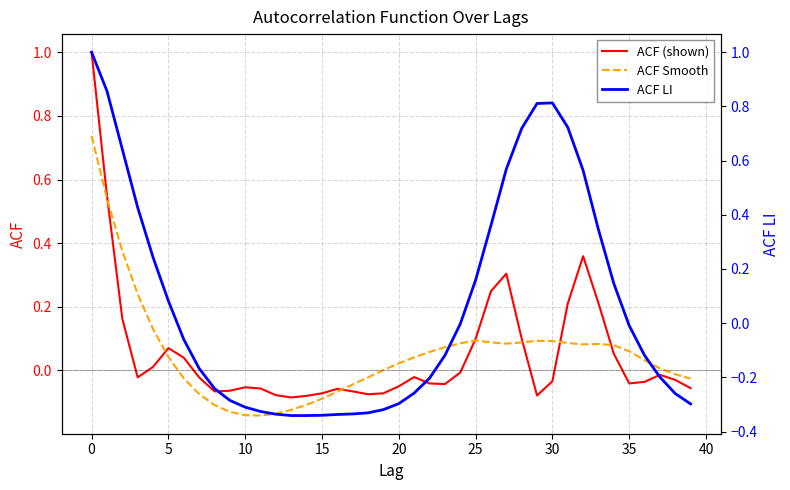

Reading left to right, extract all data points from this chart.

ACF (shown): 1.0	0.6	0.2	-0.0	0.0	0.1	0.0	-0.0	-0.1	-0.1	-0.1	-0.1	-0.1	-0.1	-0.1	-0.1	-0.1	-0.1	-0.1	-0.1	-0.1	-0.0	-0.0	-0.0	-0.0	0.1	0.2	0.3	0.1	-0.1	-0.0	0.2	0.4	0.2	0.1	-0.0	-0.0	-0.0	-0.0	-0.1
ACF Smooth: 0.7	0.5	0.4	0.2	0.1	0.0	-0.0	-0.1	-0.1	-0.1	-0.1	-0.1	-0.1	-0.1	-0.1	-0.1	-0.1	-0.0	-0.0	0.0	0.0	0.0	0.1	0.1	0.1	0.1	0.1	0.1	0.1	0.1	0.1	0.1	0.1	0.1	0.1	0.1	0.0	0.0	-0.0	-0.0
ACF LI: 1.0	0.9	0.6	0.4	0.2	0.1	-0.1	-0.2	-0.2	-0.3	-0.3	-0.3	-0.3	-0.3	-0.3	-0.3	-0.3	-0.3	-0.3	-0.3	-0.3	-0.3	-0.2	-0.1	-0.0	0.2	0.4	0.6	0.7	0.8	0.8	0.7	0.6	0.3	0.1	-0.0	-0.1	-0.2	-0.3	-0.3